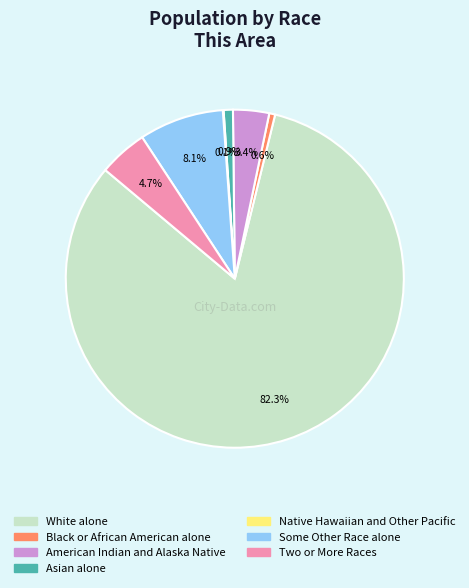

To the nearest percent, what is the difference between the White alone and Black or African American alone slice percentages?

82%